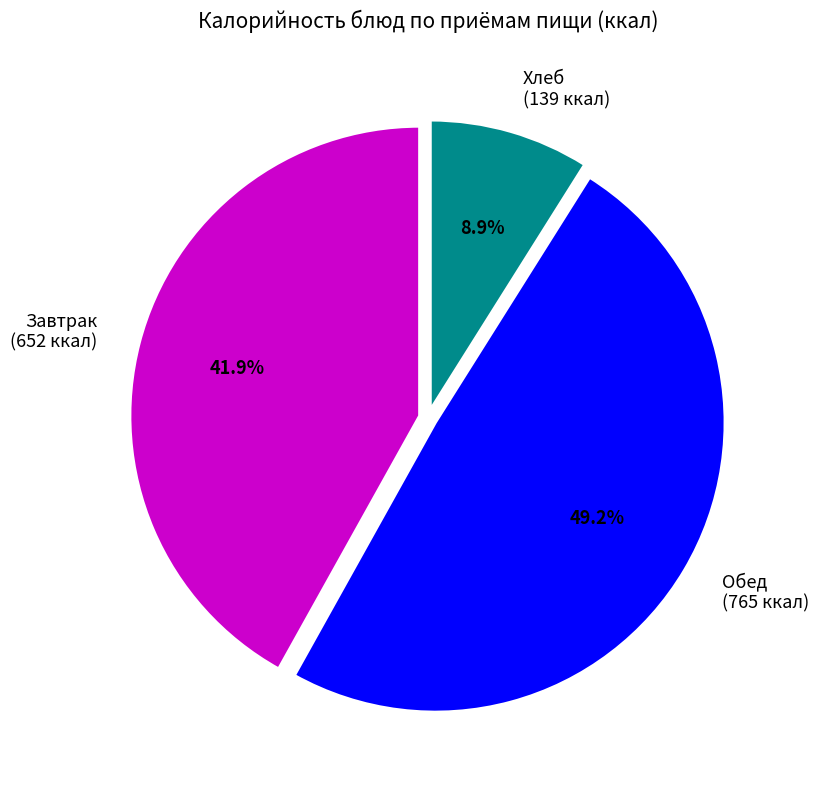

Does Хлеб (139 ккал) account for over 50% of the chart?

No